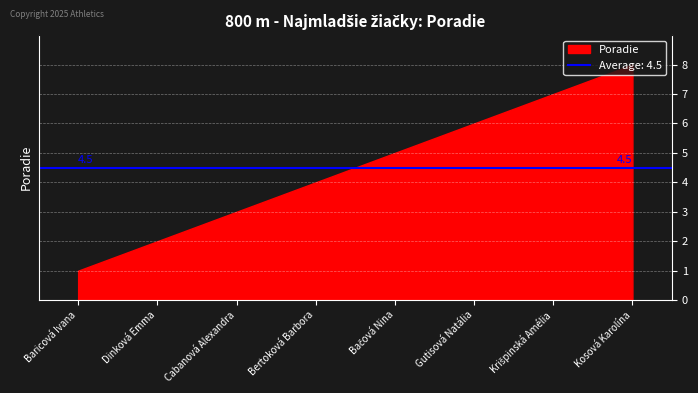

True or false: the data shows 8 at Kosová Karolína.

True